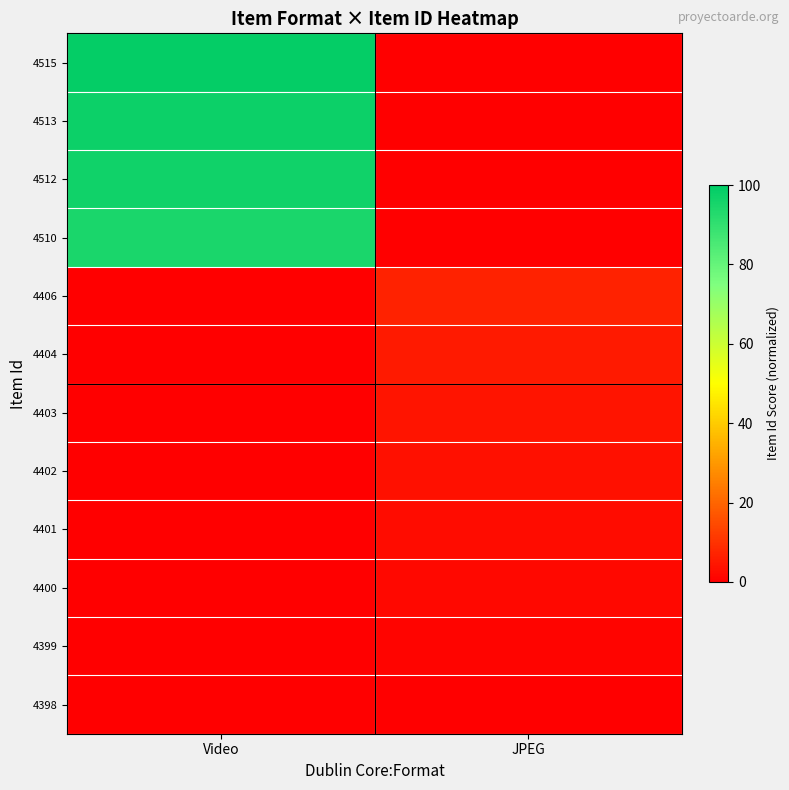

Rank the series at JPEG from lowest to highest value.

4515, 4513, 4512, 4510, 4398, 4399, 4400, 4401, 4402, 4403, 4404, 4406